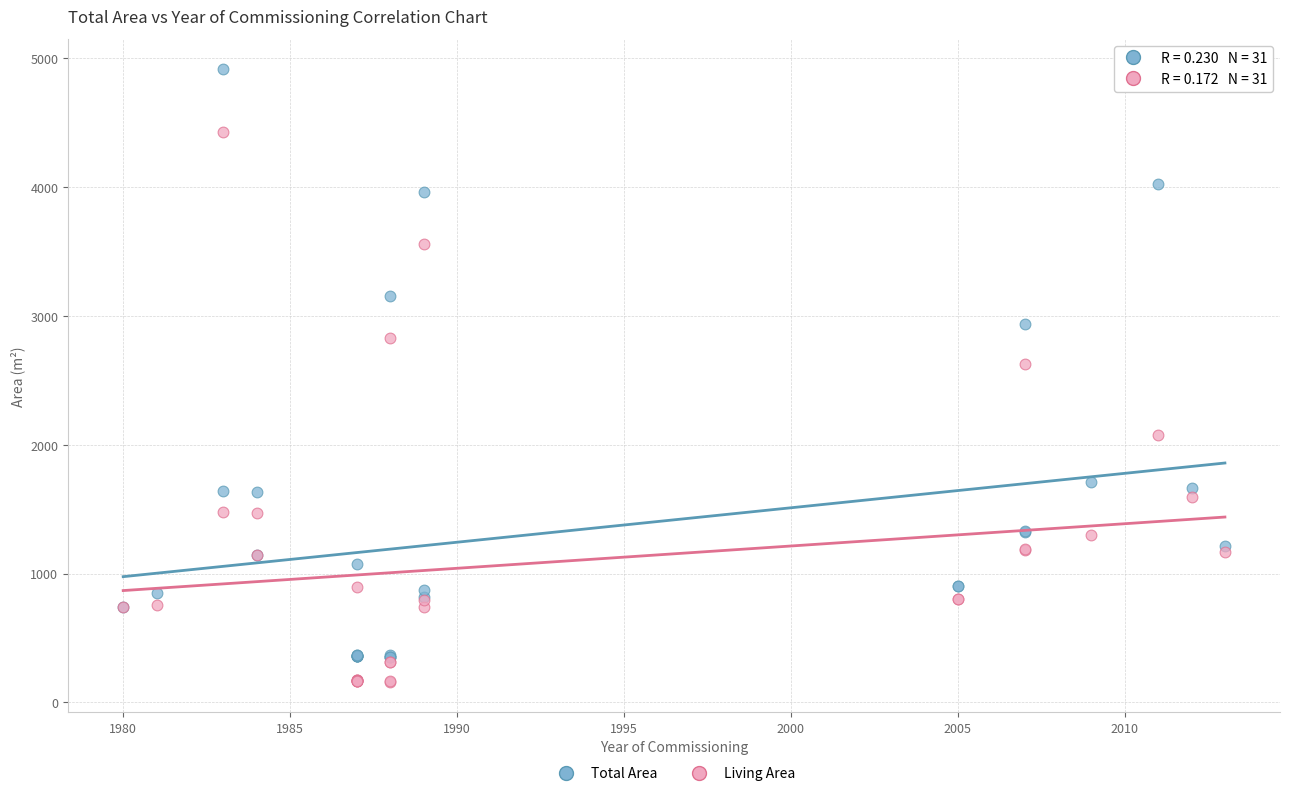

Which series has the largest Y range (max minus min)?

Total Area